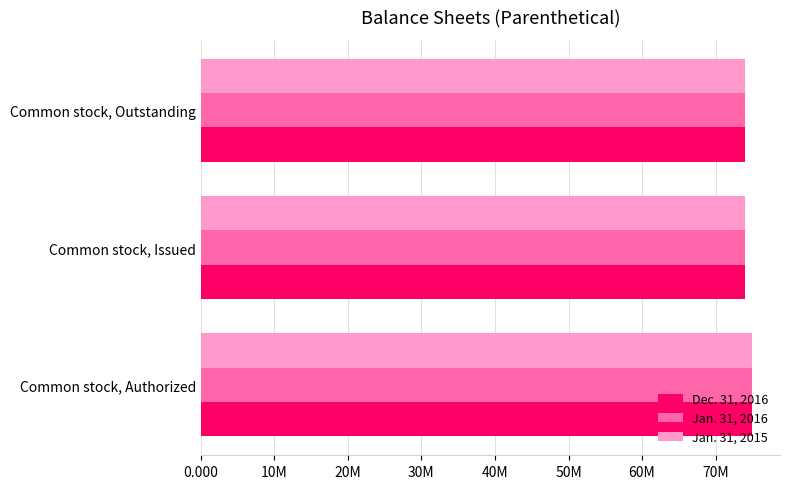

What are all the series names shown in the legend?

Dec. 31, 2016, Jan. 31, 2016, Jan. 31, 2015